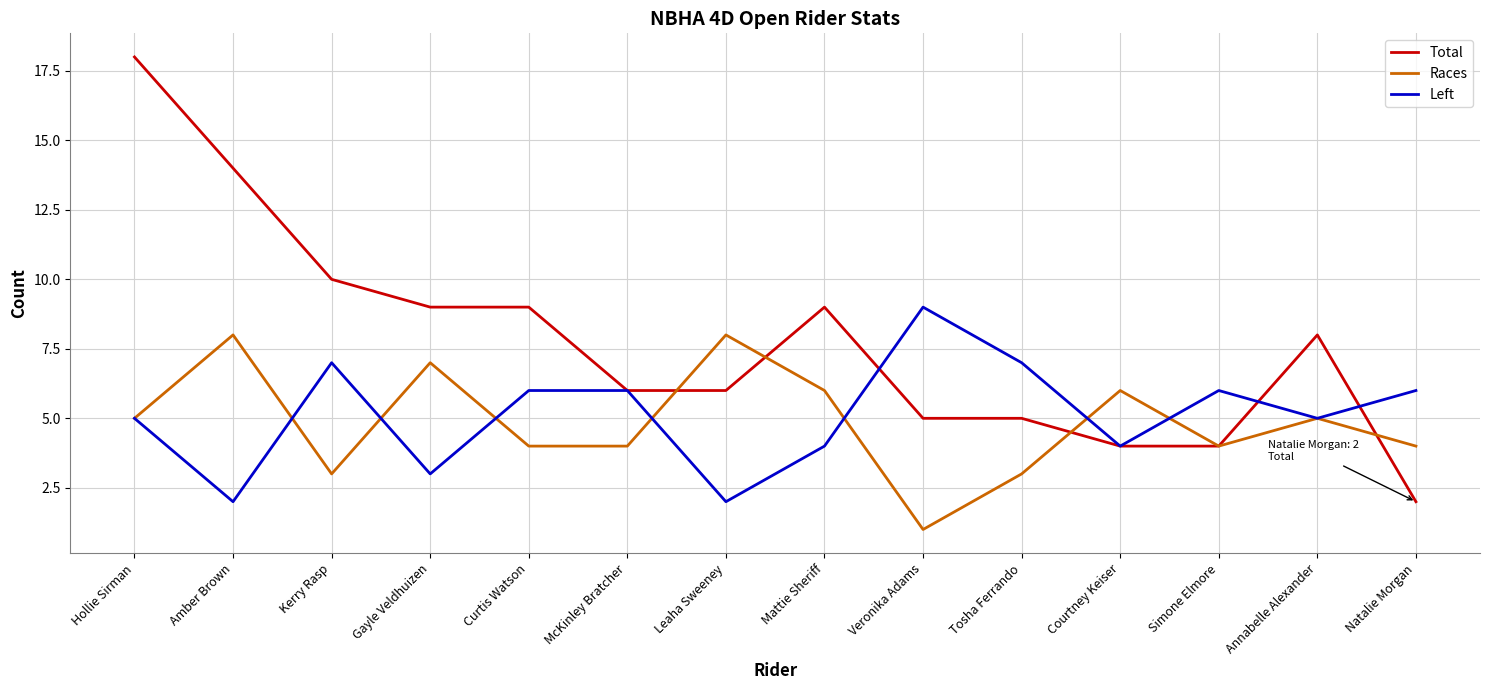

What is the average value of the Left series?

5